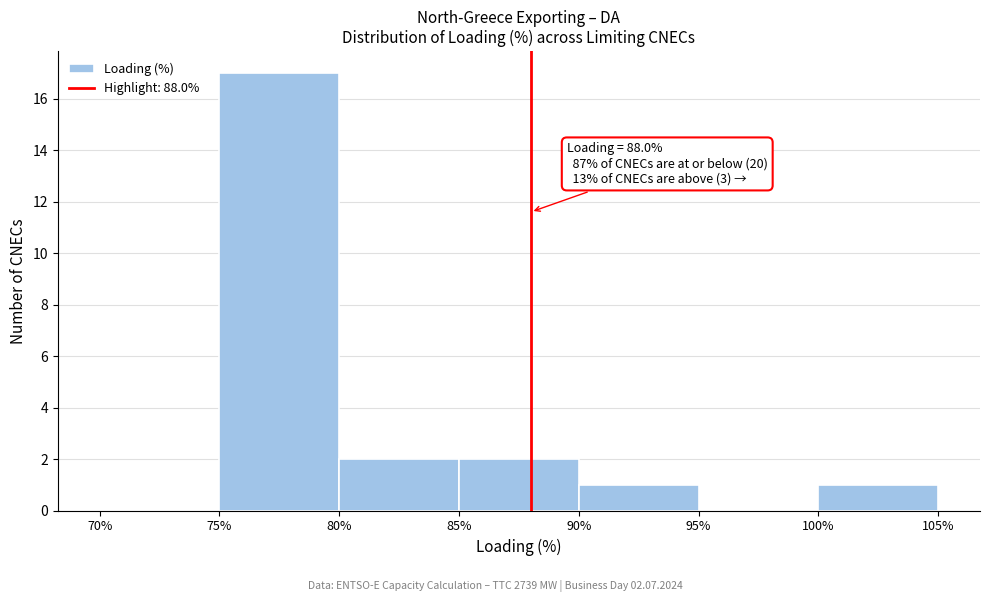

Which range on the x-axis has the tallest bar?

75% to 80%